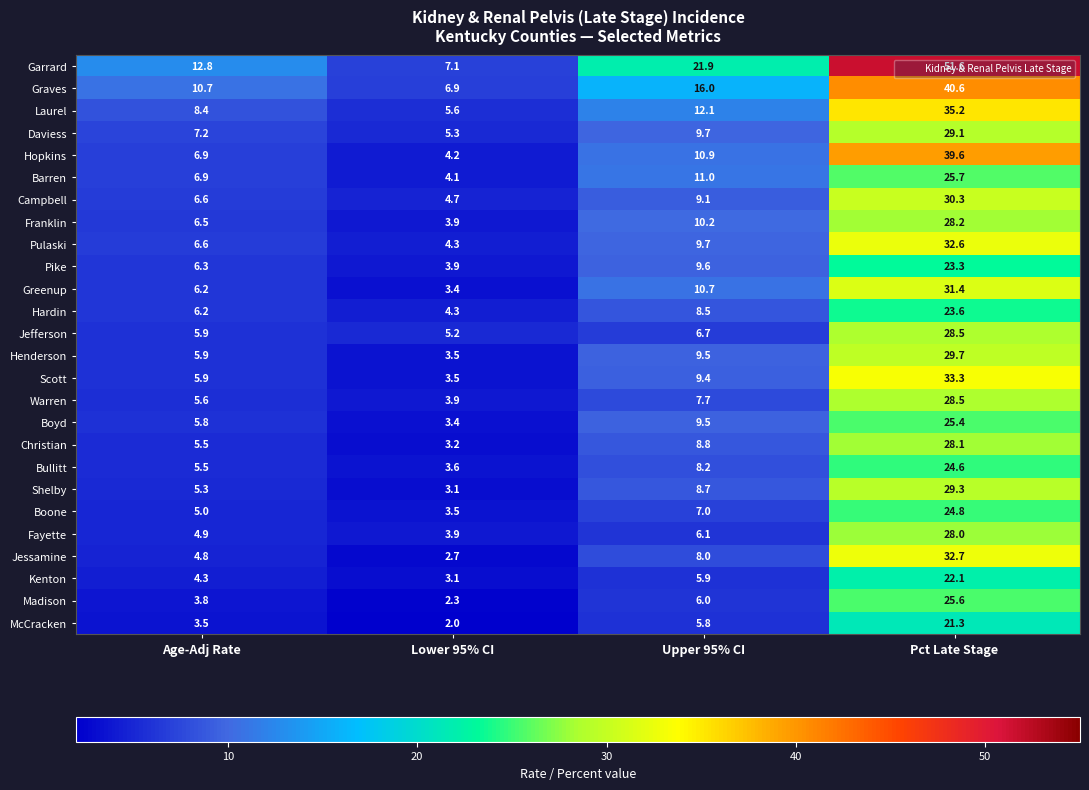

At which label is Jefferson closest to 16?

Upper 95% CI